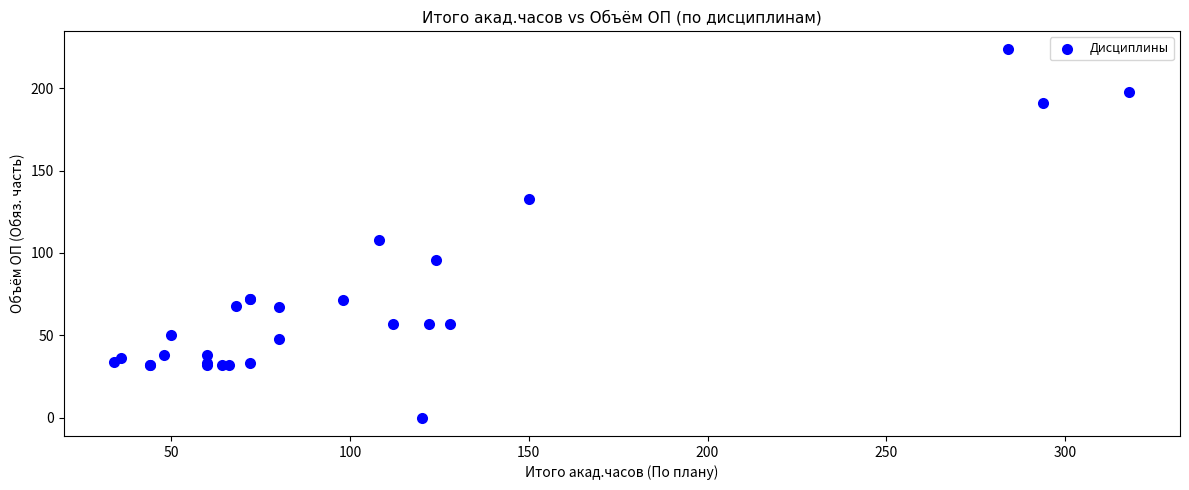

What Y value in the scatter plot is closest to 111?

108.0